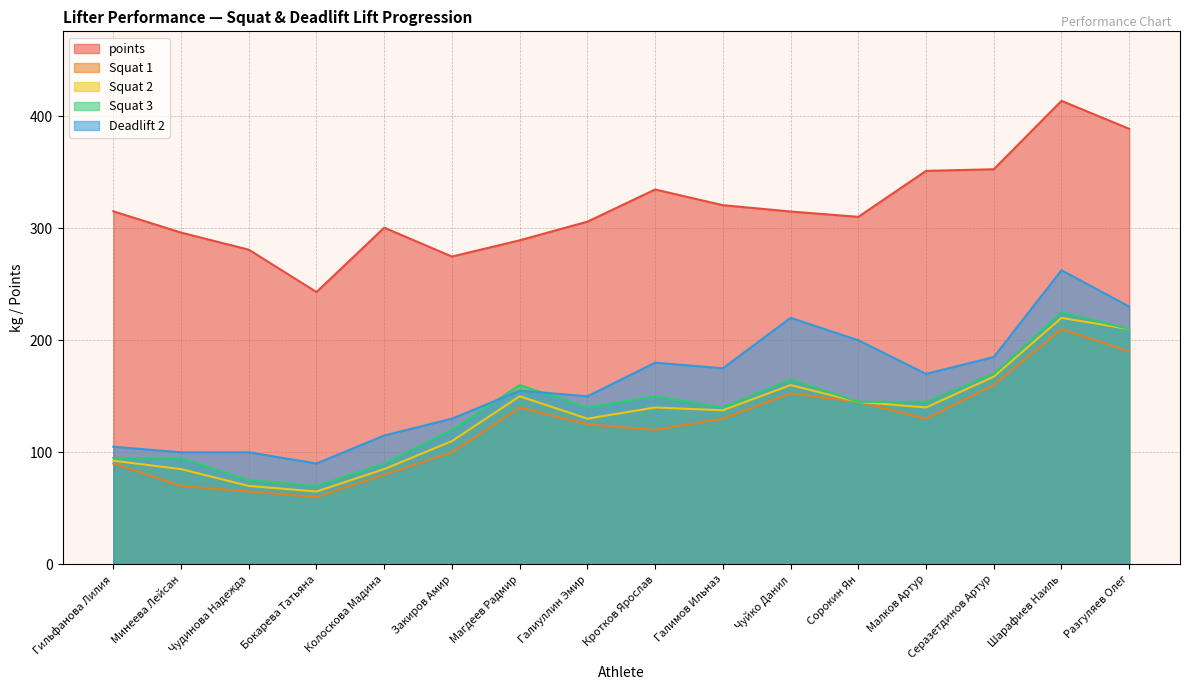

How many values in the Squat 3 series exceed 145?

6